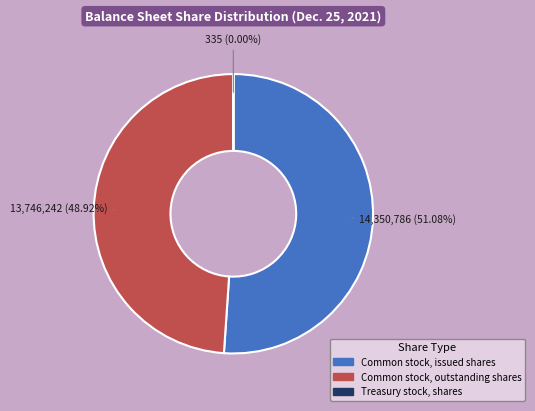

Which slice is the largest?

Common stock, issued shares